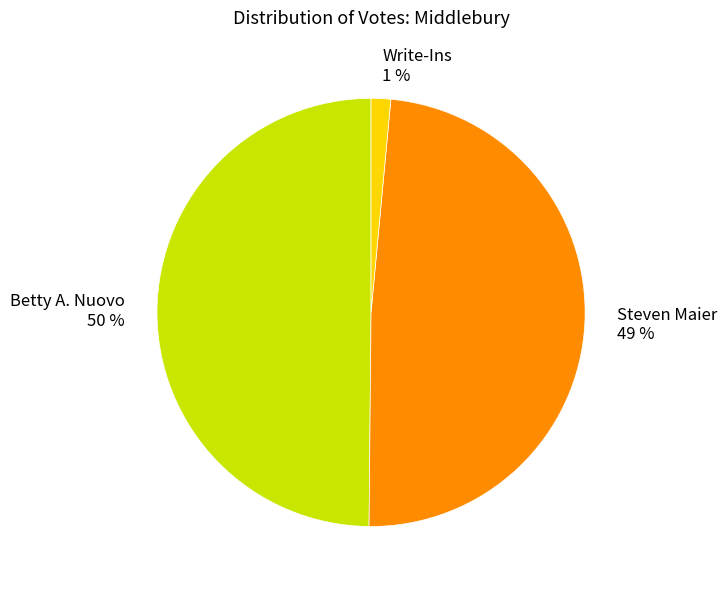

Do Steven Maier and Betty A. Nuovo together represent more than half of the pie?

Yes